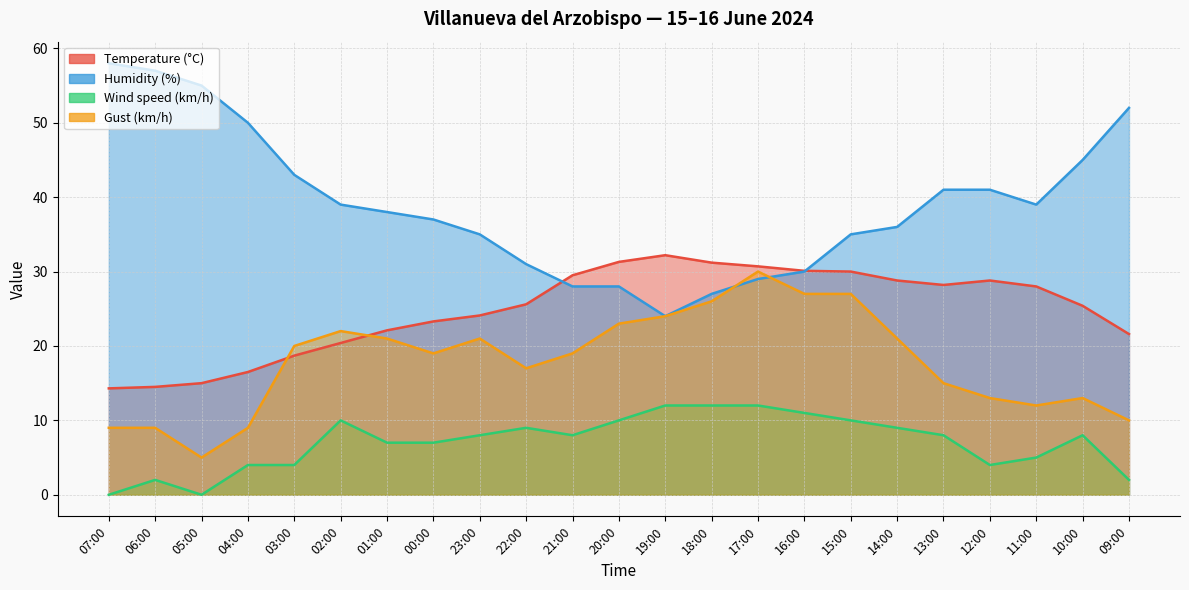

What is the label of the 22nd point from the right?

06:00